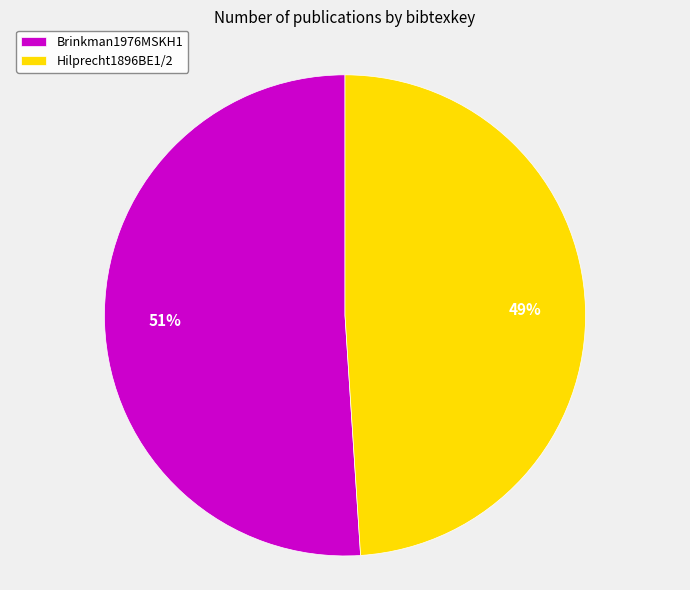

Is it true that Brinkman1976MSKH1 is 38% of the pie?

False